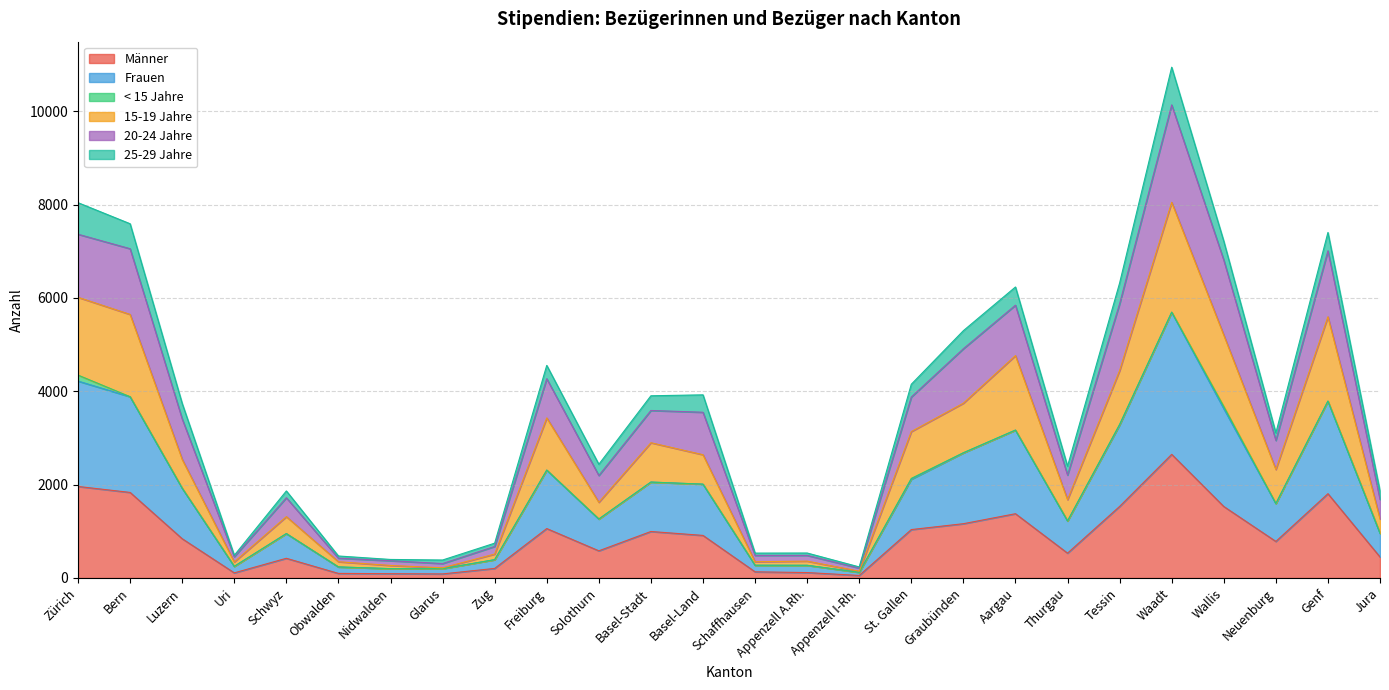

True or false: Männer has a value of 2817 at Zürich.

False